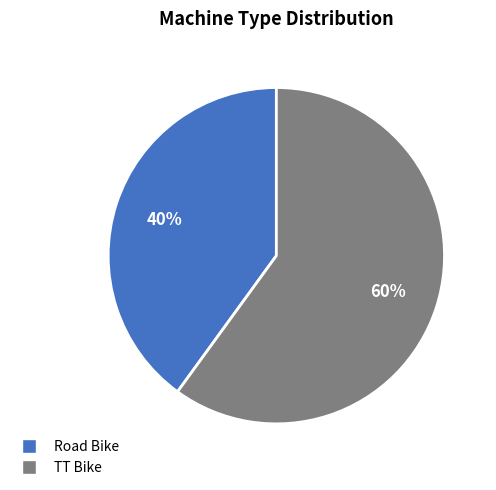

Which slice is the smallest?

Road Bike